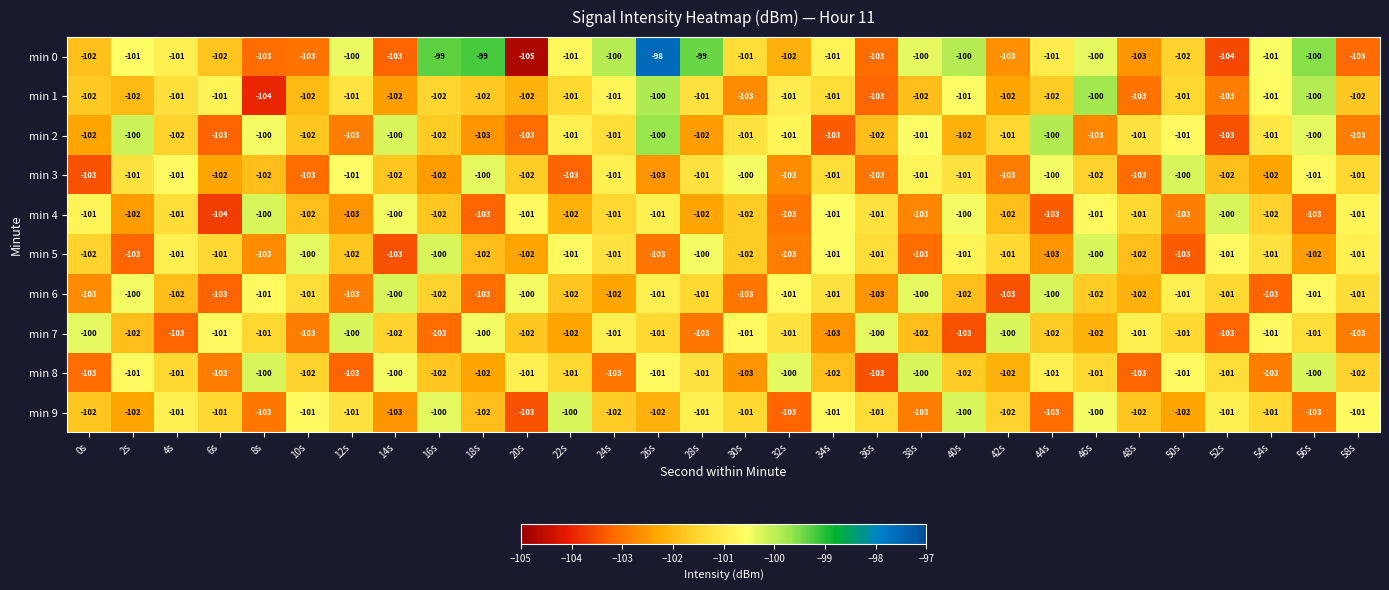

What is the greatest value displayed?

-98